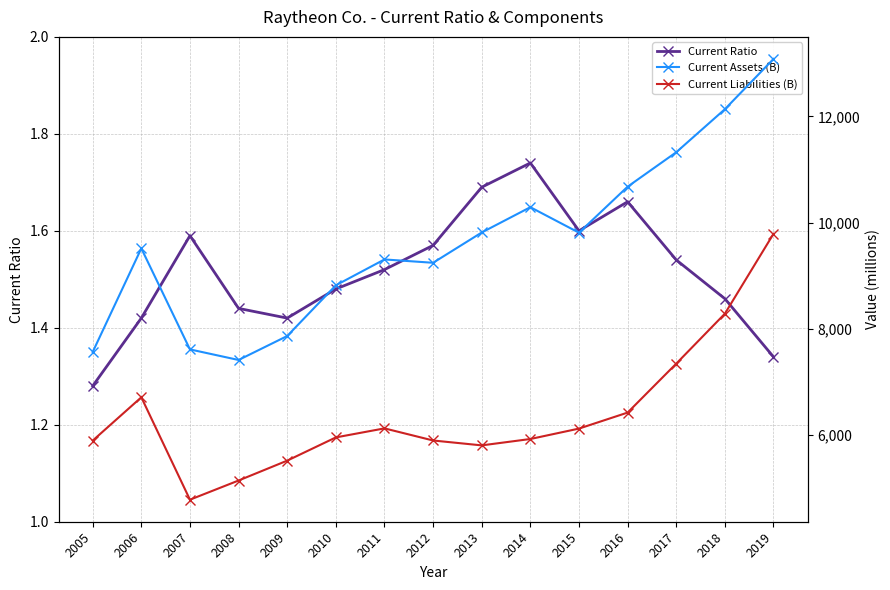

True or false: Current Liabilities (B) and Current Assets (B) cross at least once.

False